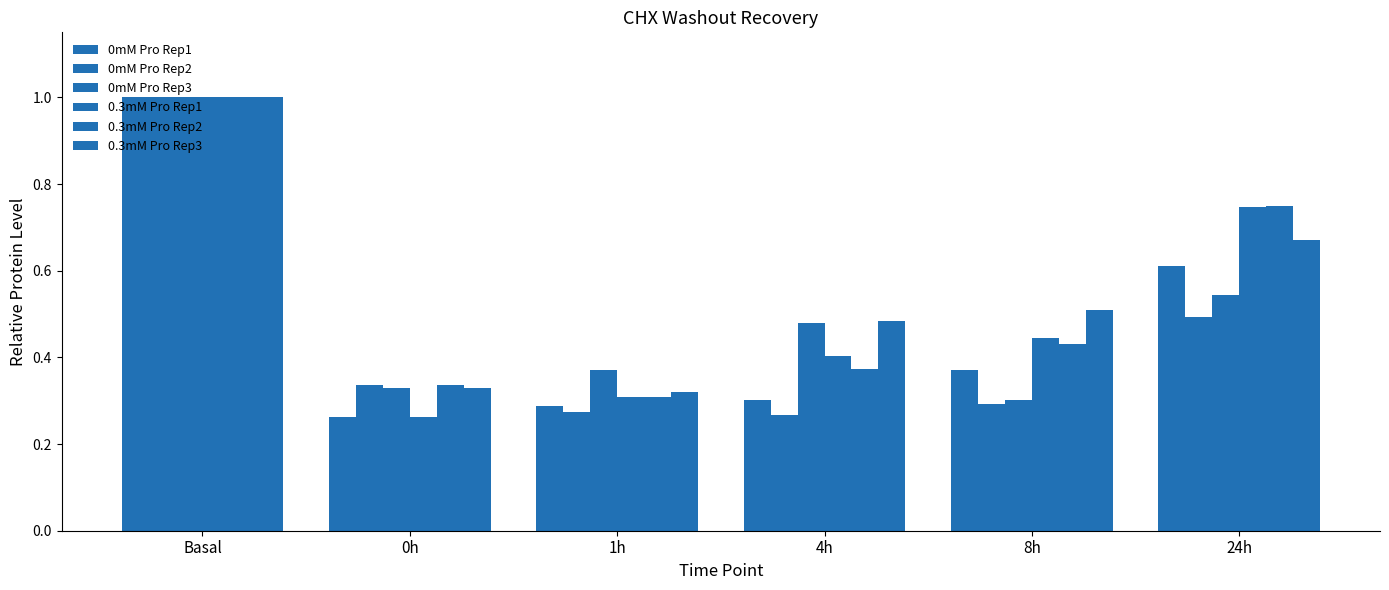

What is the average value of the 0mM Pro Rep1 series?

0.5